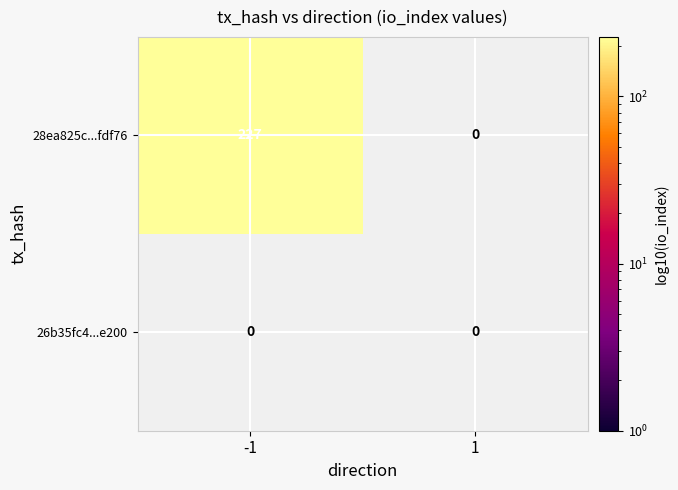

At how many categories does at least one series exceed 91?

1